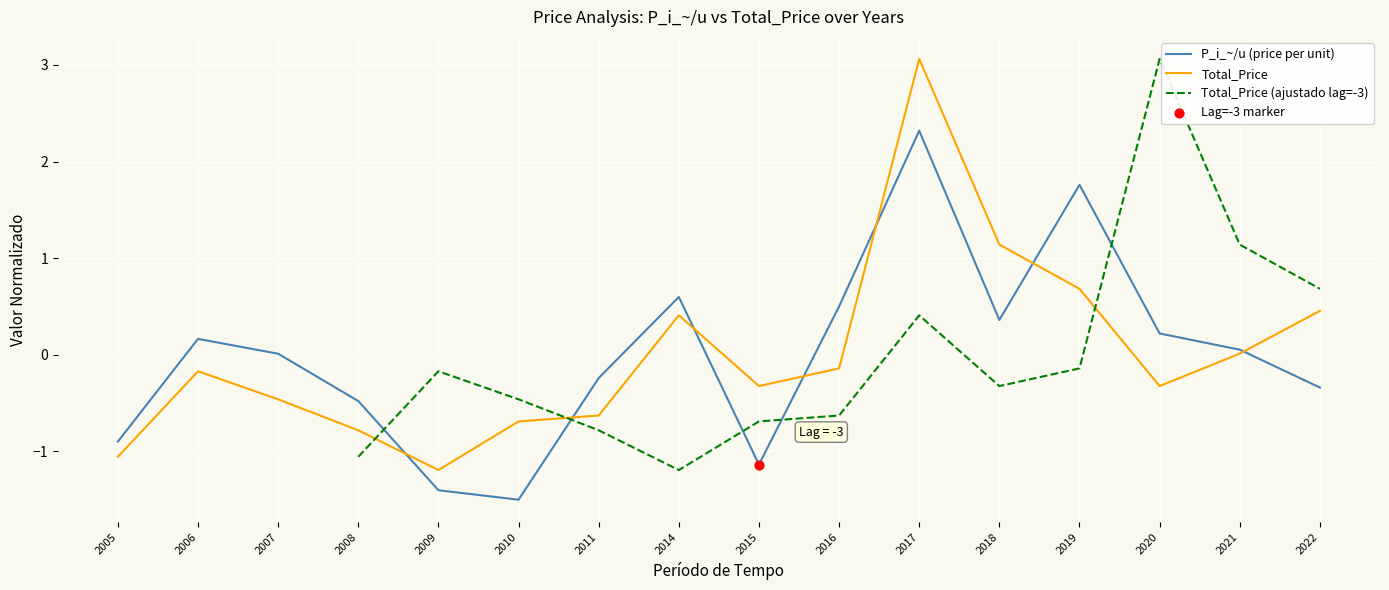

Which series contains the lowest Y value?

P_i_~/u (price per unit)